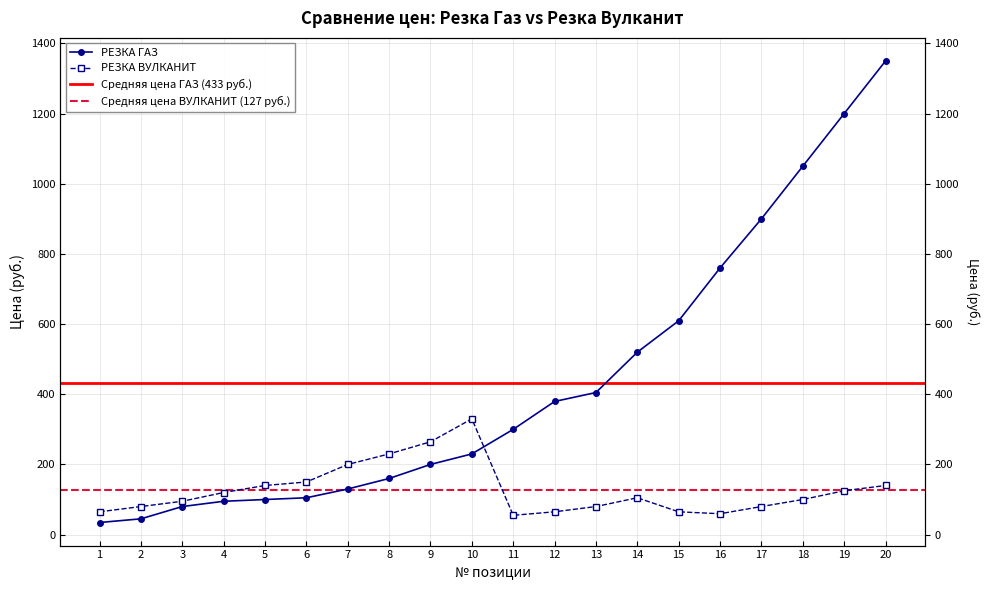

Does the chart have visible grid lines?

Yes